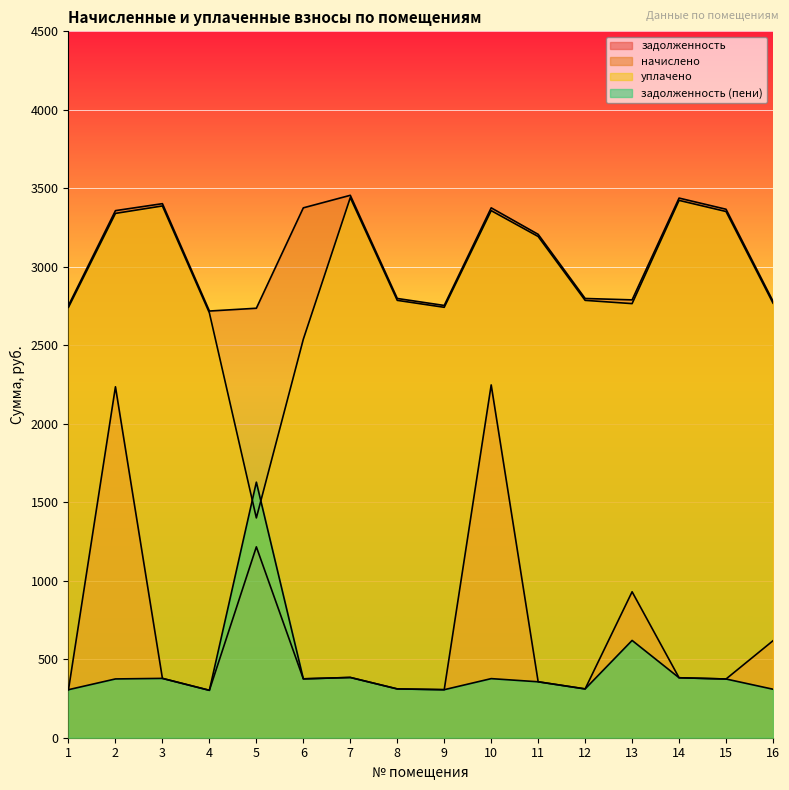

What is the smallest value displayed?

302.0